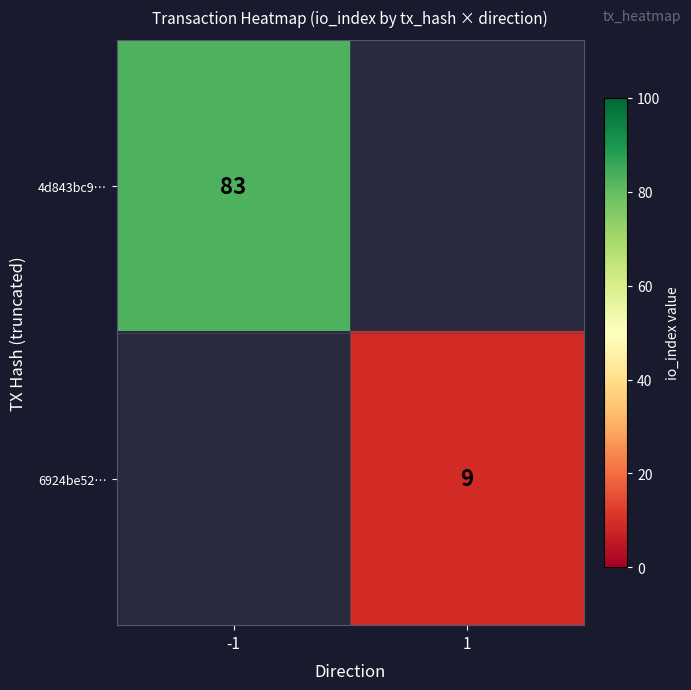

Is it true that 6924be52… equals 2 at 1?

False